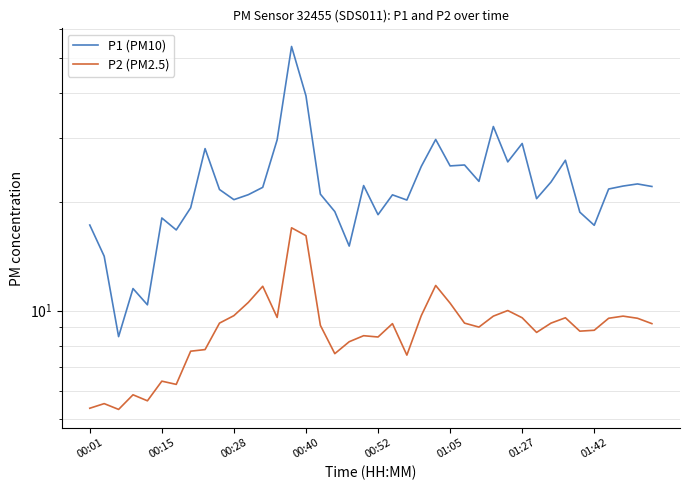

Is it true that P1 (PM10) equals 25.0 at 23?

True